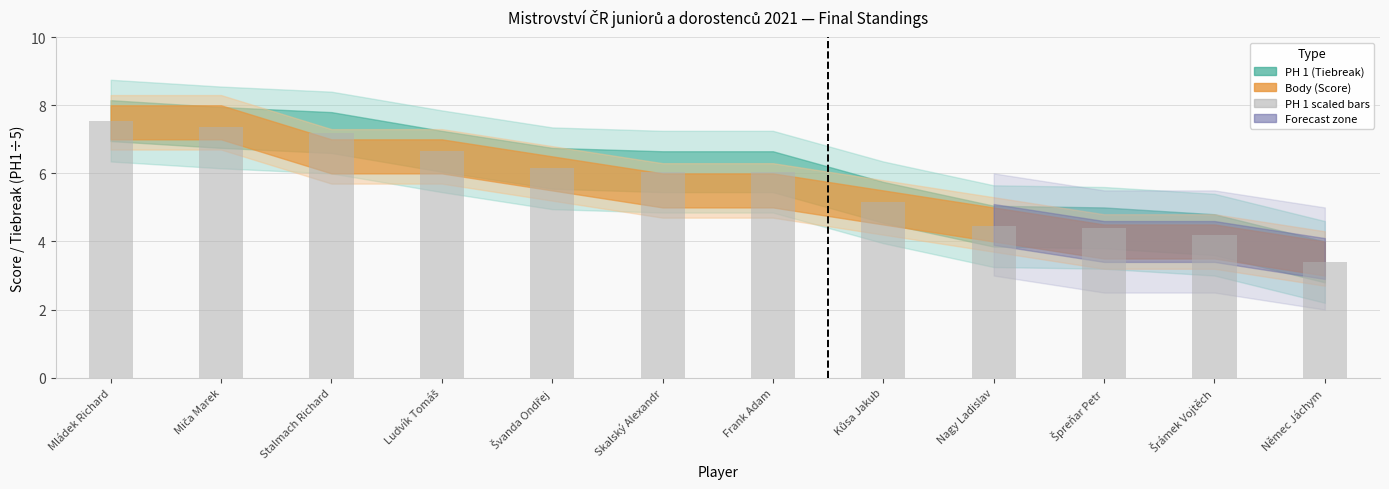

Which has a higher value, Němec Jáchym or Skalský Alexandr?

Skalský Alexandr